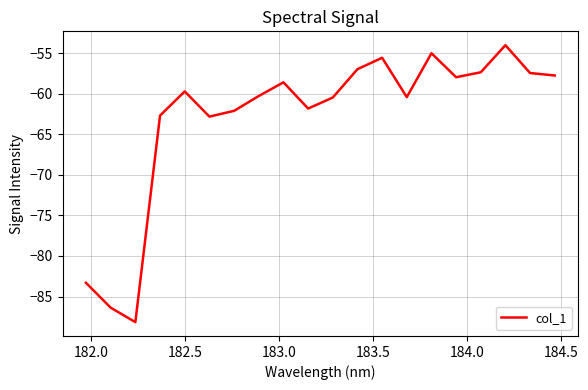

What is the smallest value displayed?

-88.2